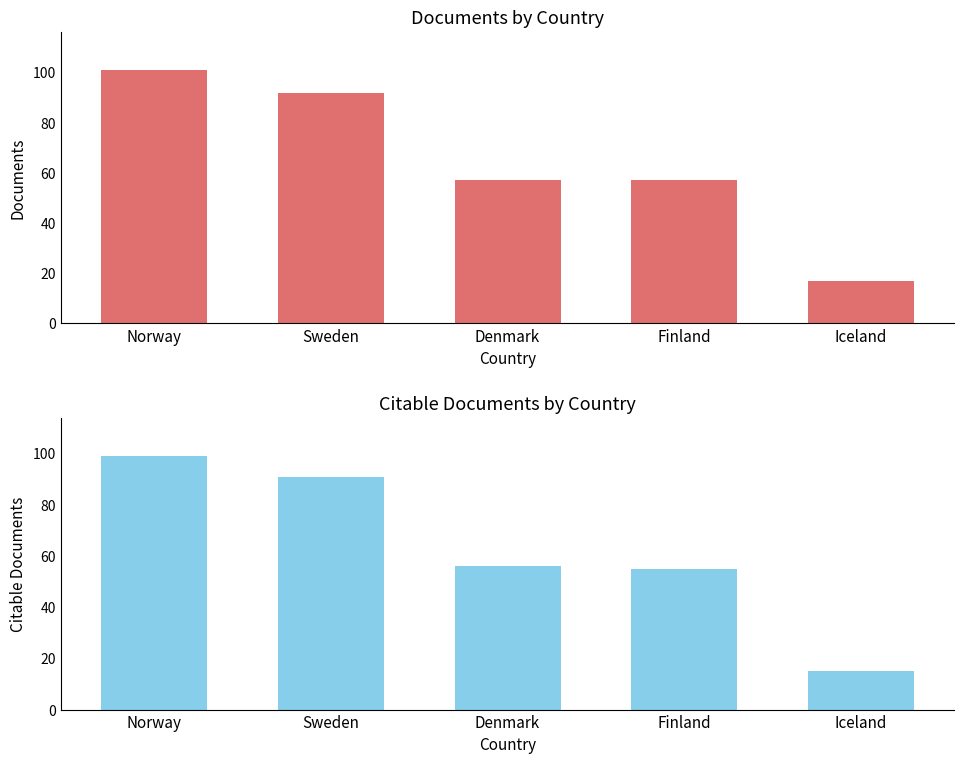

What is the total value across all series at Norway?

200